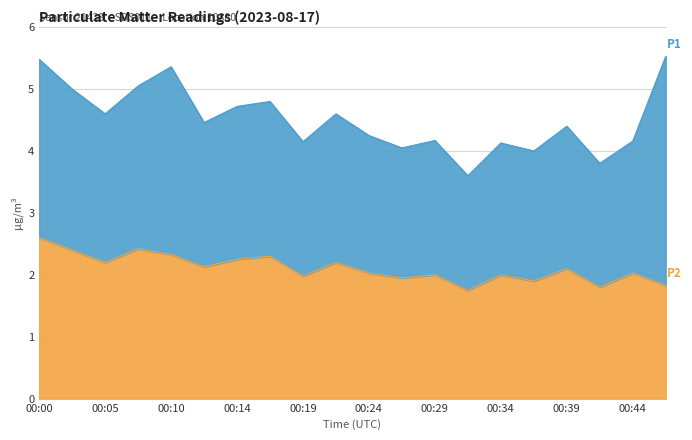

How many interior local valleys (lower than both neighbors) does the data have?

7